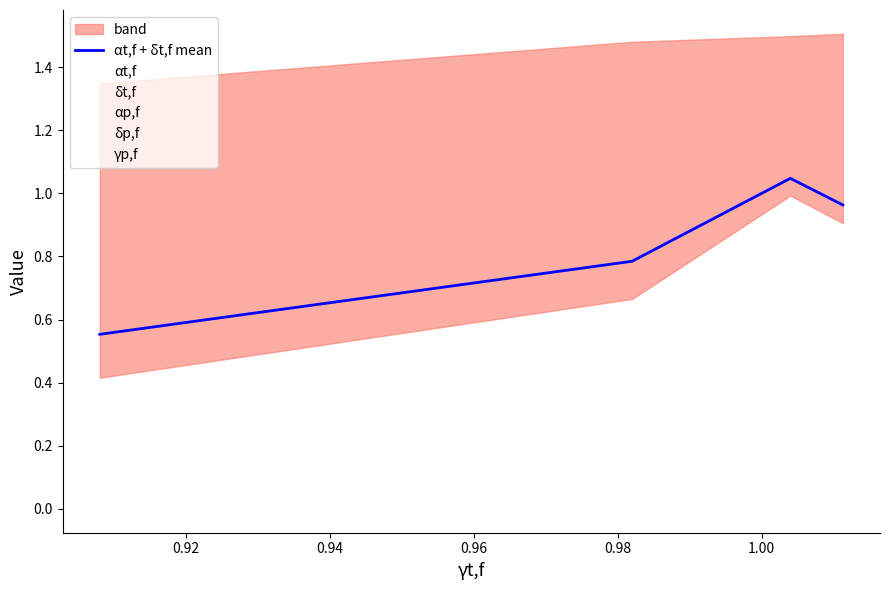

True or false: αt,f + δt,f mean has more than 0 points higher than both neighbors.

True